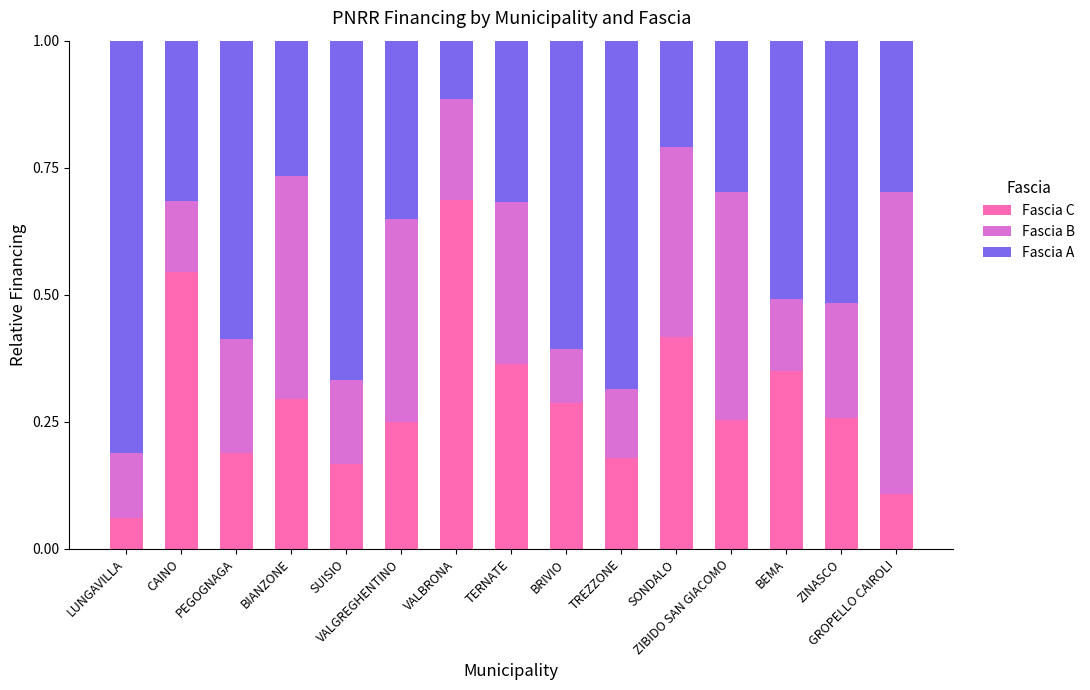

Does the chart contain stacked bars?

Yes